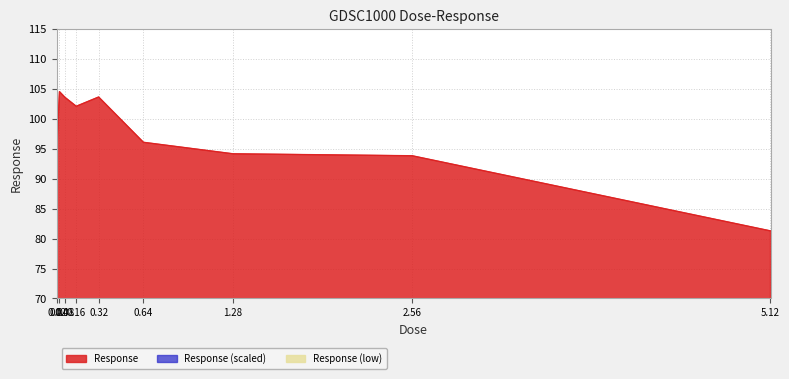

True or false: the data has more than 0 interior local peaks.

True